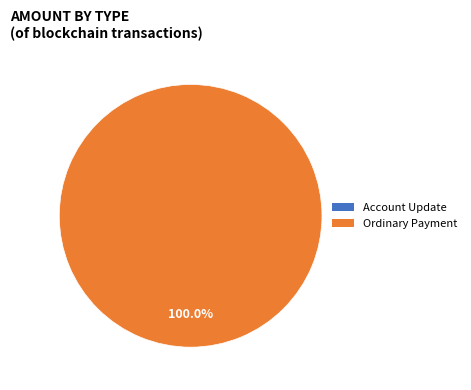

How many segments does this pie chart have?

2